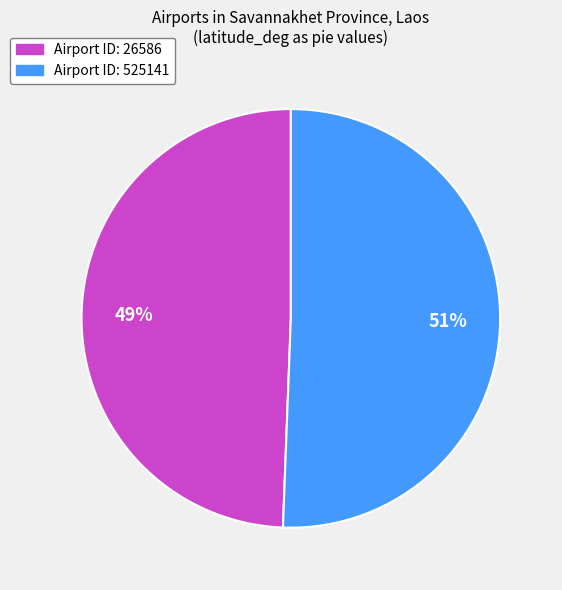

To the nearest percent, what is the average slice percentage?

50%